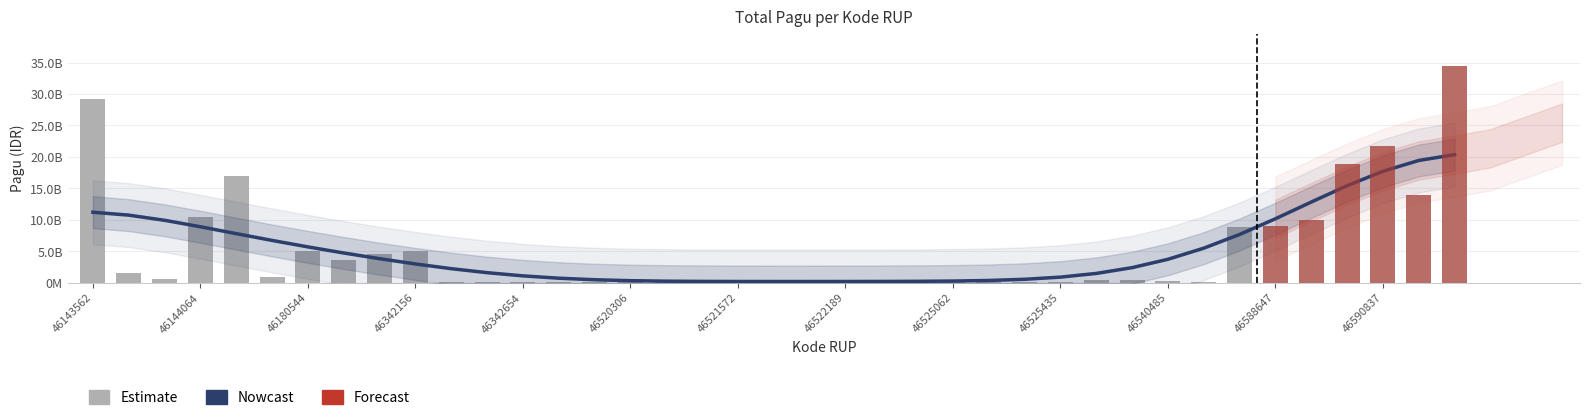

Where does the data first go above 179820000?

46143562